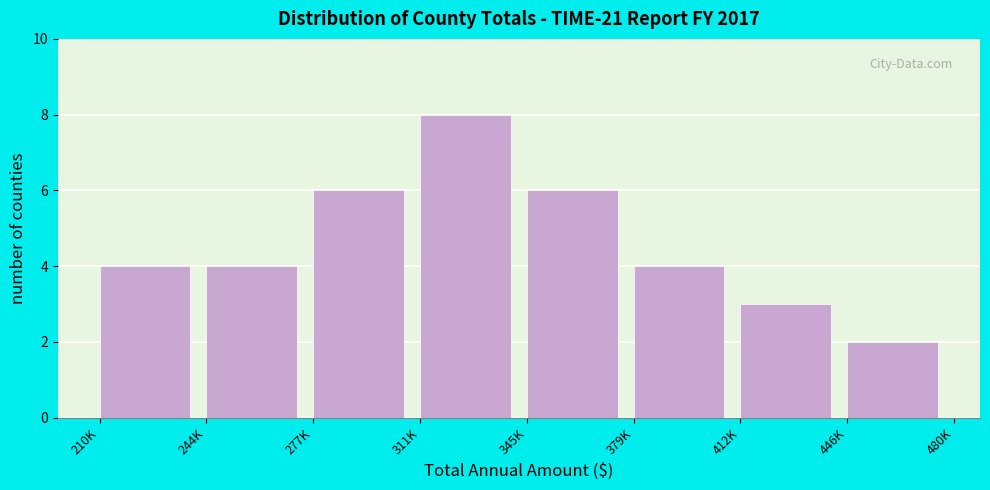

Reading left to right, transcribe all the data shown in this chart.

4	4	6	8	6	4	3	2